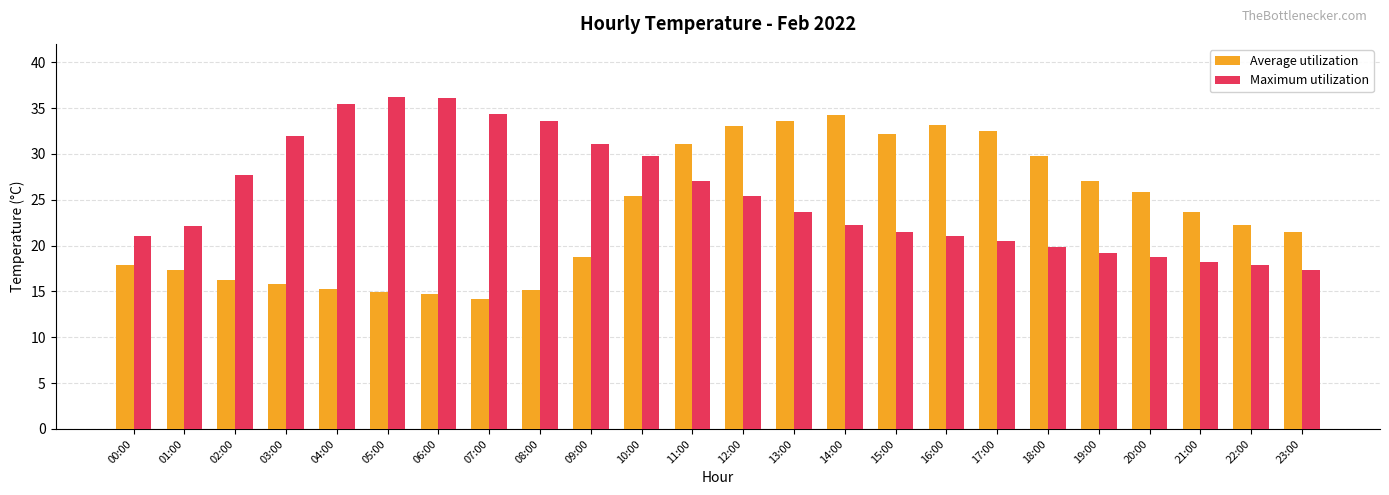

What is the spread (max minus min) of values at 08:00?

18.4